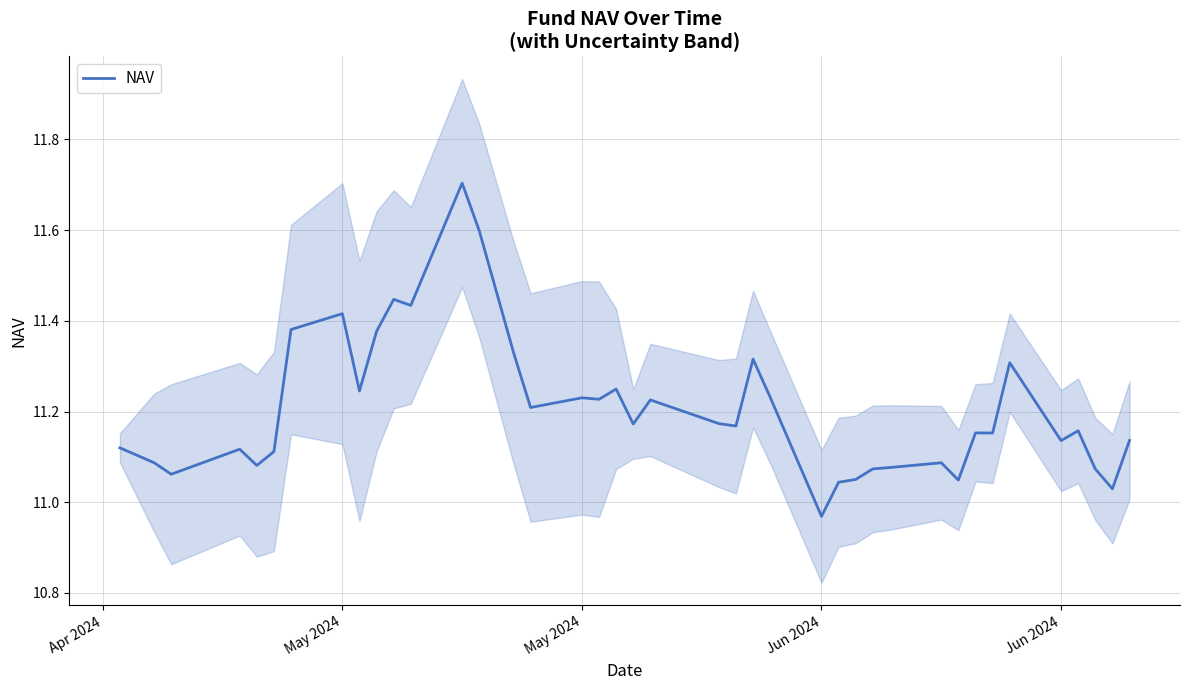

What is the difference between the second highest and minimum values?

0.6